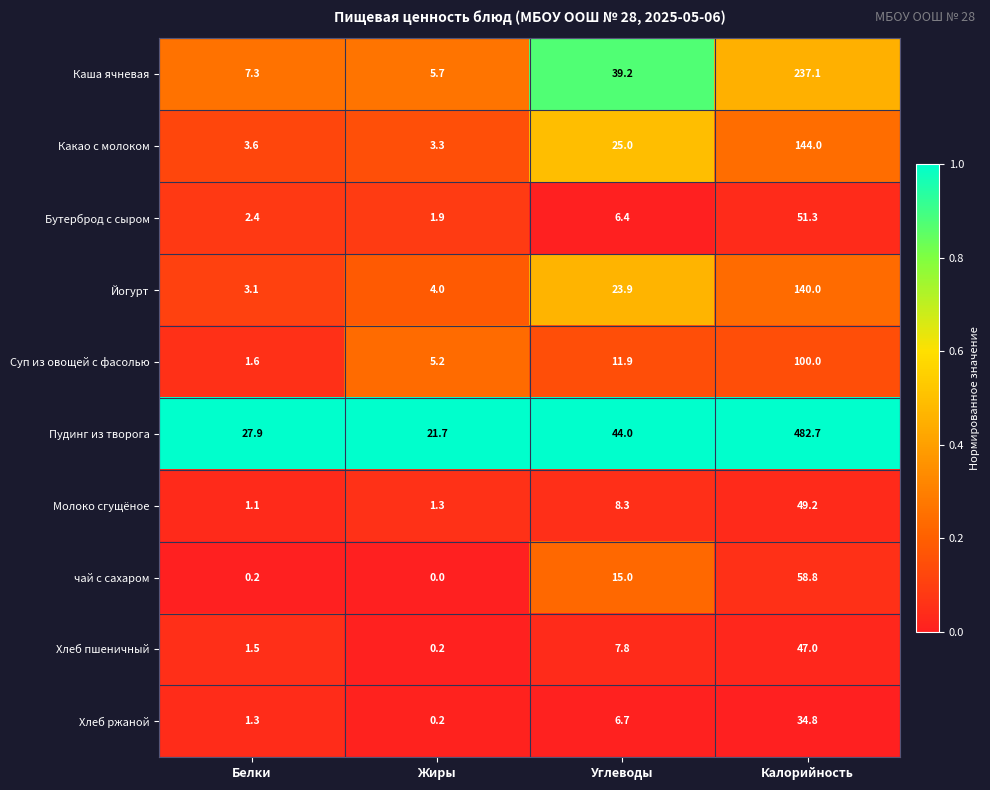

At which category is the sum across all series the highest?

Калорийность